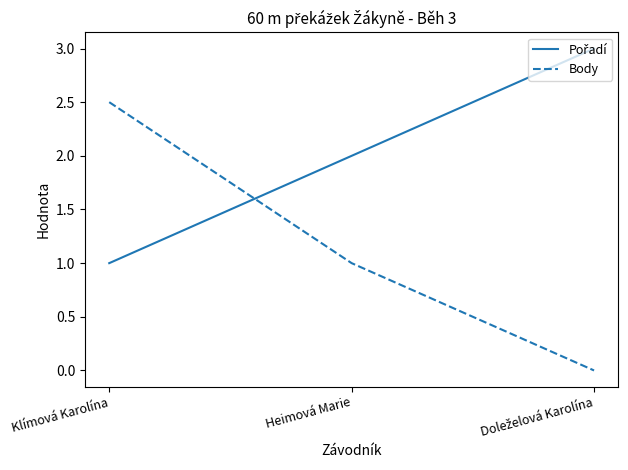

The Body series shows 1.0 at Heimová Marie. True or false?

True